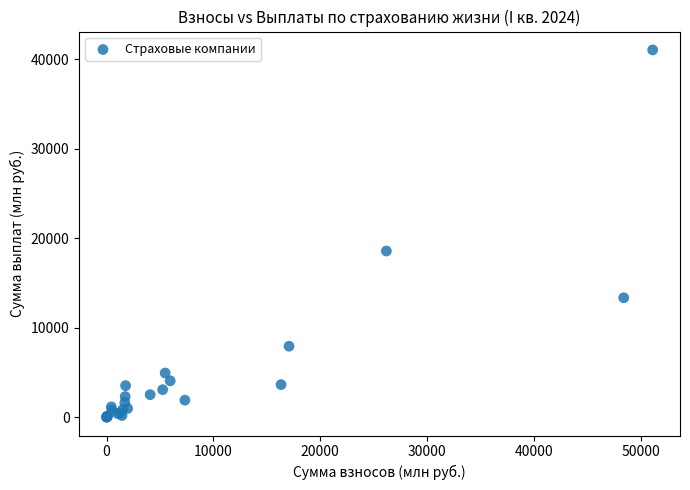

What Y value in the scatter plot is closest to 20534?

18581.1